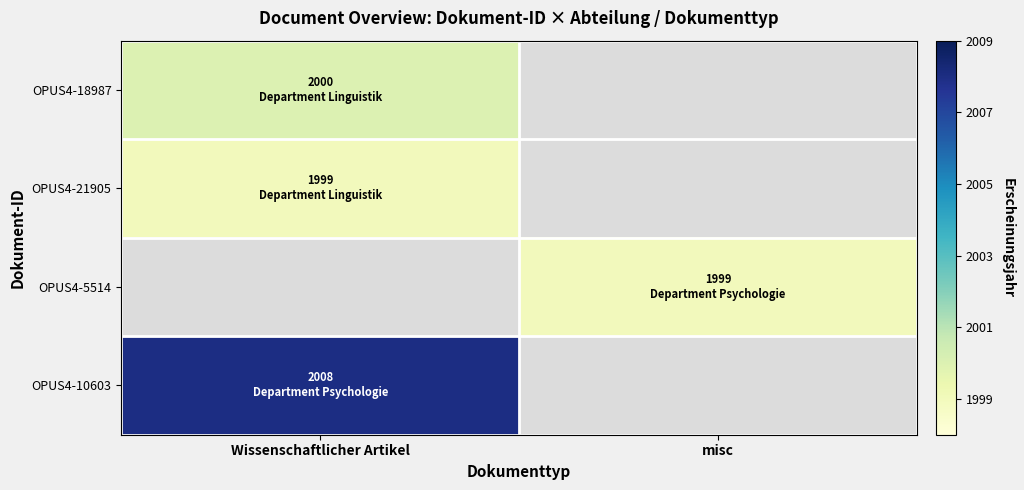

Which series has the largest range (max minus min)?

OPUS4-18987